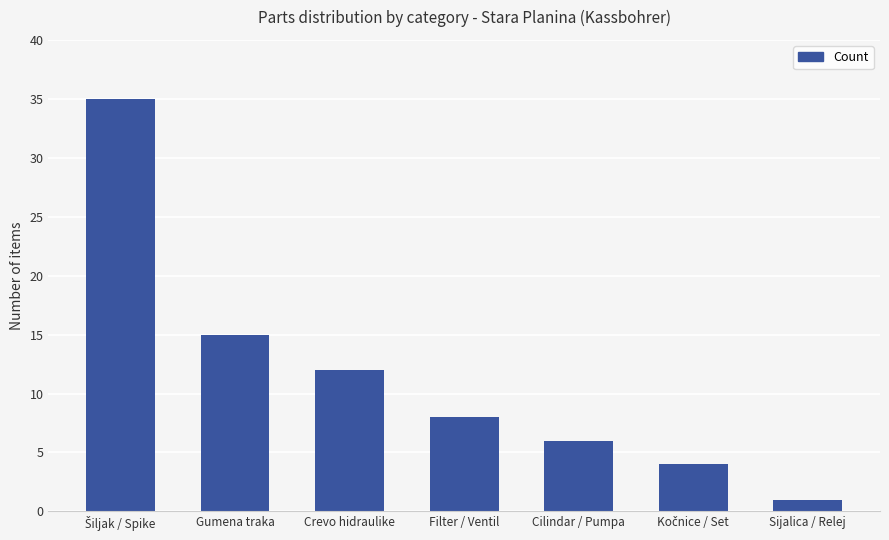

How many values are below 8?

3